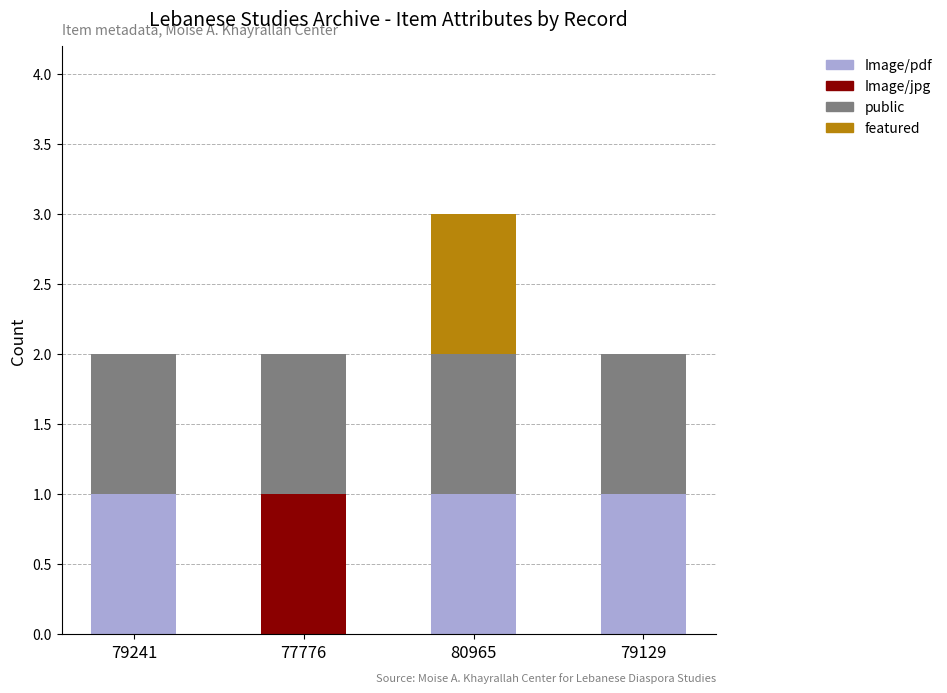

At which category is the sum across all series the highest?

80965